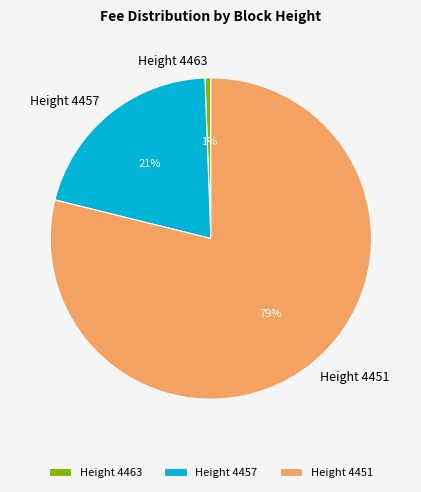

The Height 4463 slice represents 1% of the pie. True or false?

True